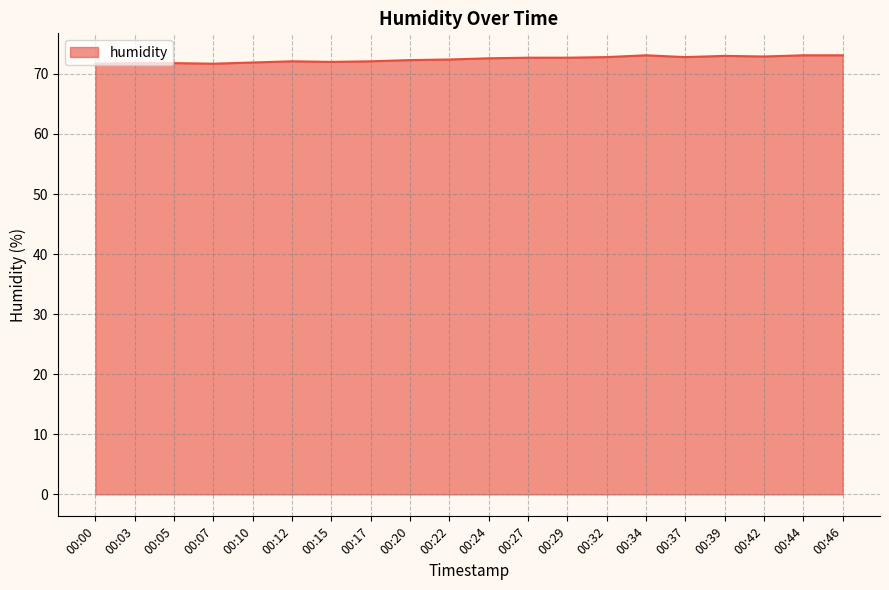

What is the greatest value displayed?

73.1